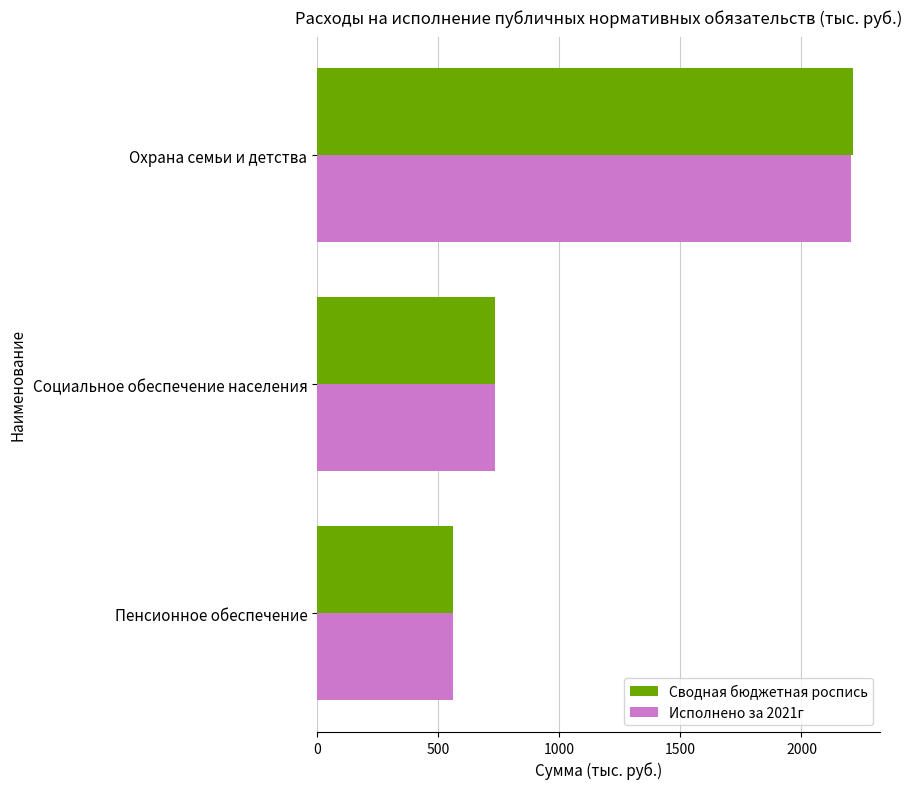

What is the spread (max minus min) of values at Охрана семьи и детства?

10.4